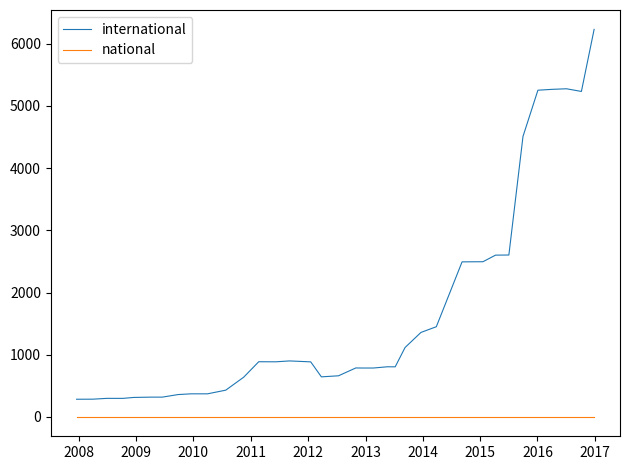

What is the greatest value displayed?

6231